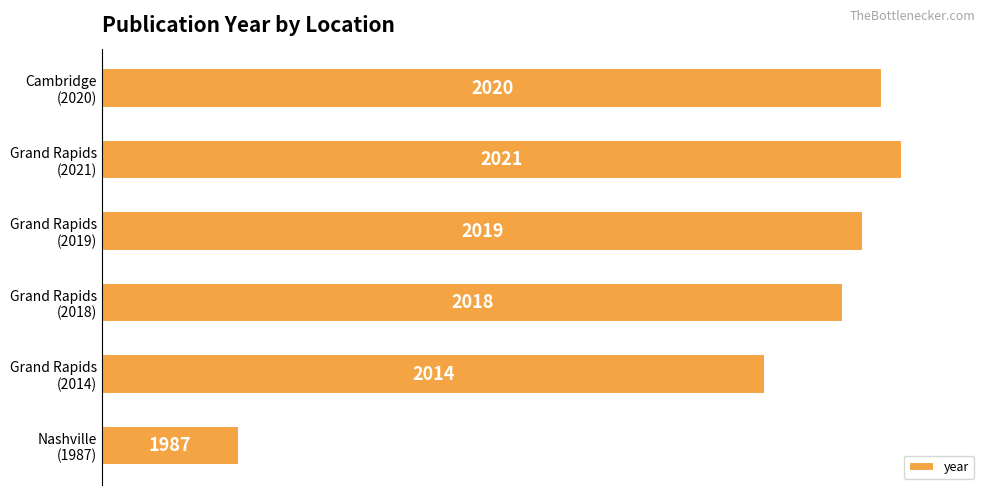

How many bars are there in total?

6